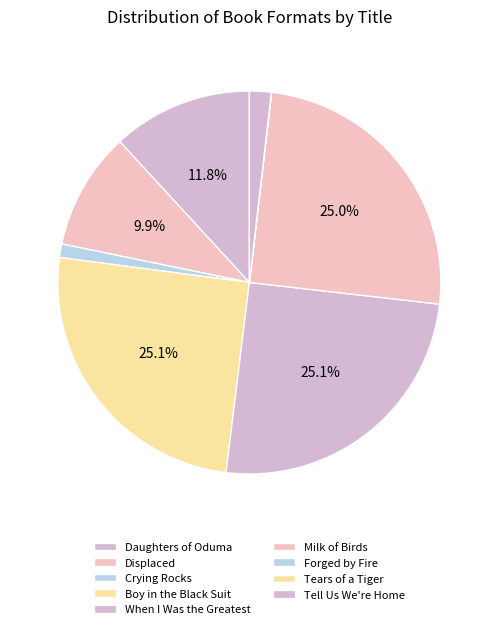

What percentage do Tell Us We're Home and Boy in the Black Suit together represent?

27.0%